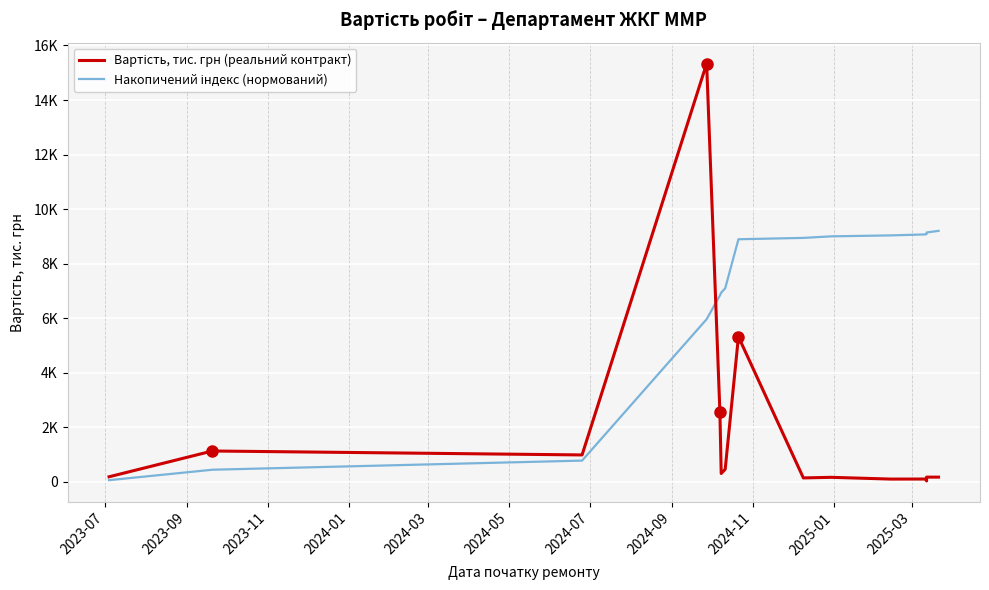

At which label is Вартість, тис. грн (реальний контракт) closest to 7687?

2024-09